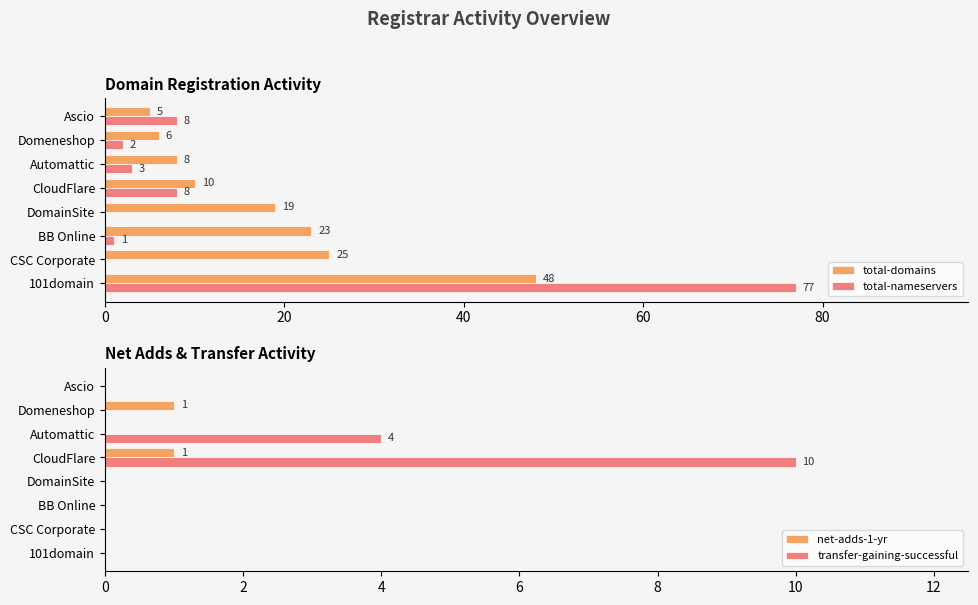

How many net-adds-1-yr values are between 0 and 1?

8